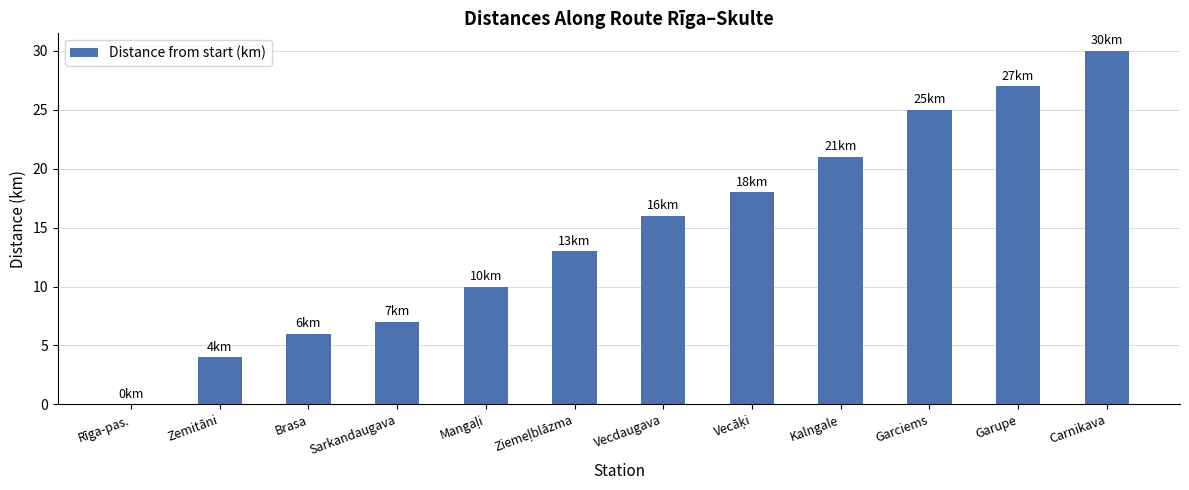

Which label corresponds to the largest value in the chart?

Carnikava